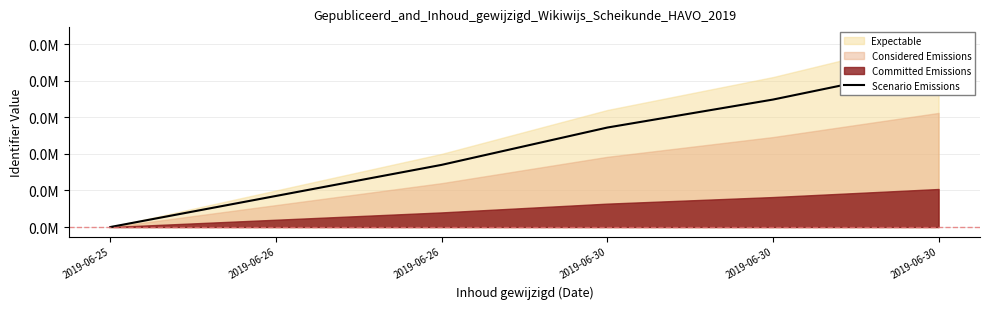

True or false: the data has more than 1 interior local peaks.

False